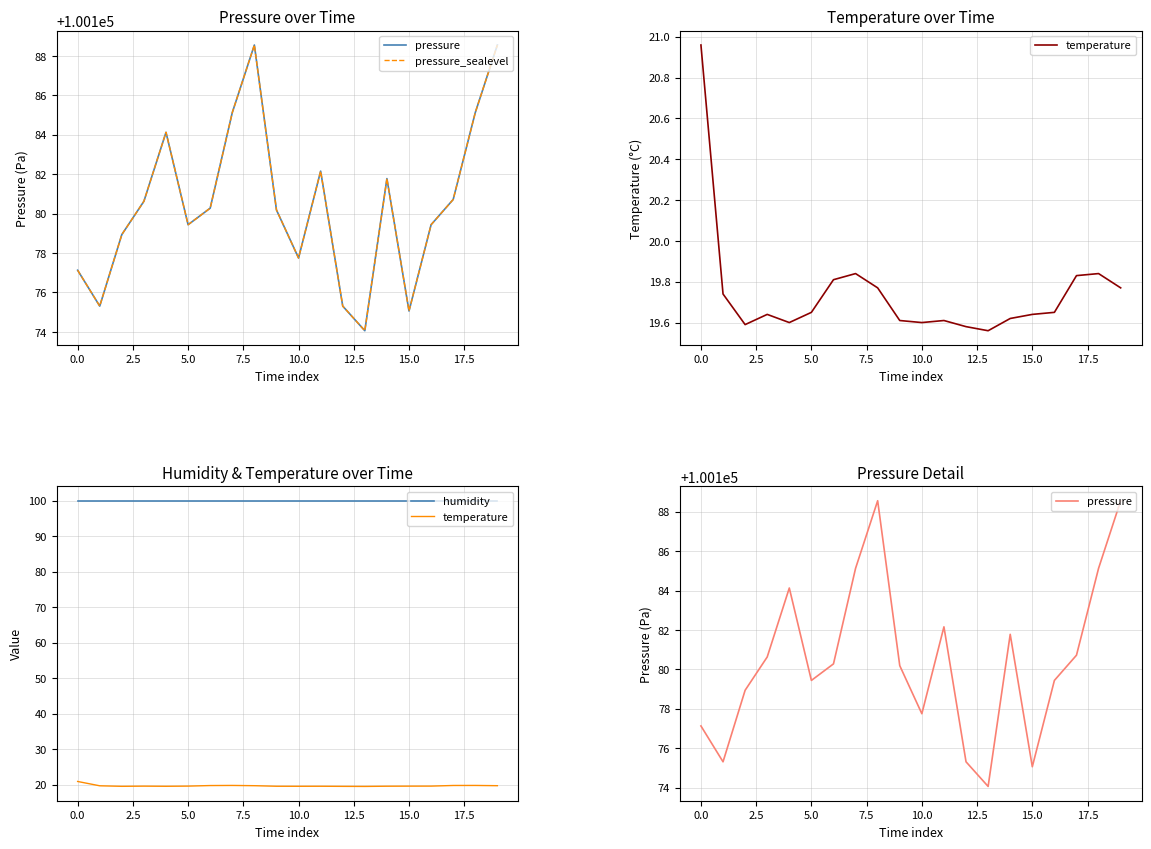

What is the total value across all series at 5.0?

200478.5